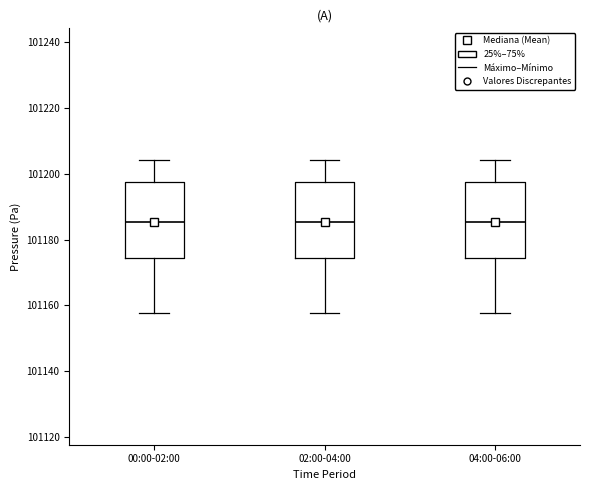

Reading left to right, read every box against the y-axis: the position of its median line, the range the box covers, and the ends of its whiskers. The values are not printed on the chart, so give them approximately, as read against the axis.

00:00-02:00: median 101186, box 101174 to 101198, whiskers 101158 to 101204
02:00-04:00: median 101186, box 101174 to 101198, whiskers 101158 to 101204
04:00-06:00: median 101186, box 101174 to 101198, whiskers 101158 to 101204